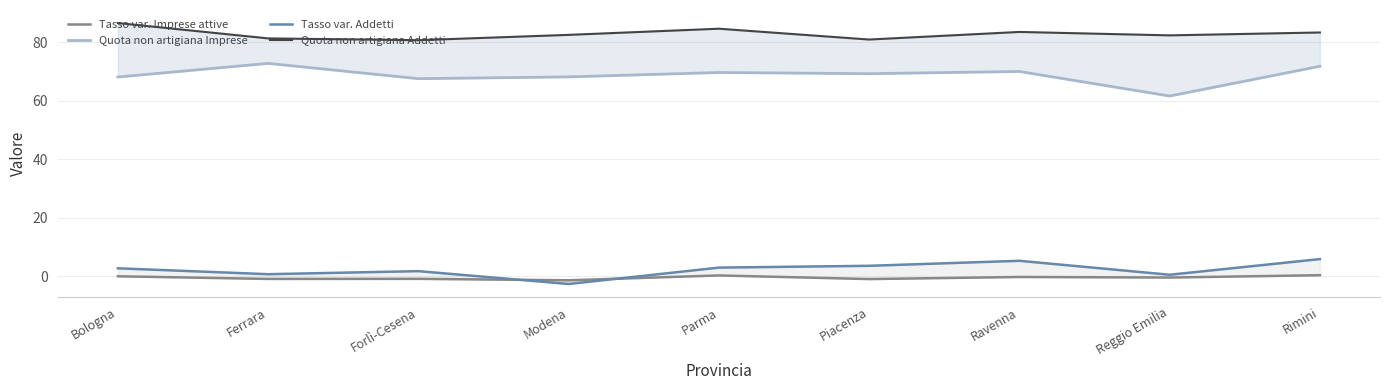

Rank the series by their maximum value, from lowest to highest.

Tasso var. Imprese attive, Tasso var. Addetti, Quota non artigiana Imprese, Quota non artigiana Addetti